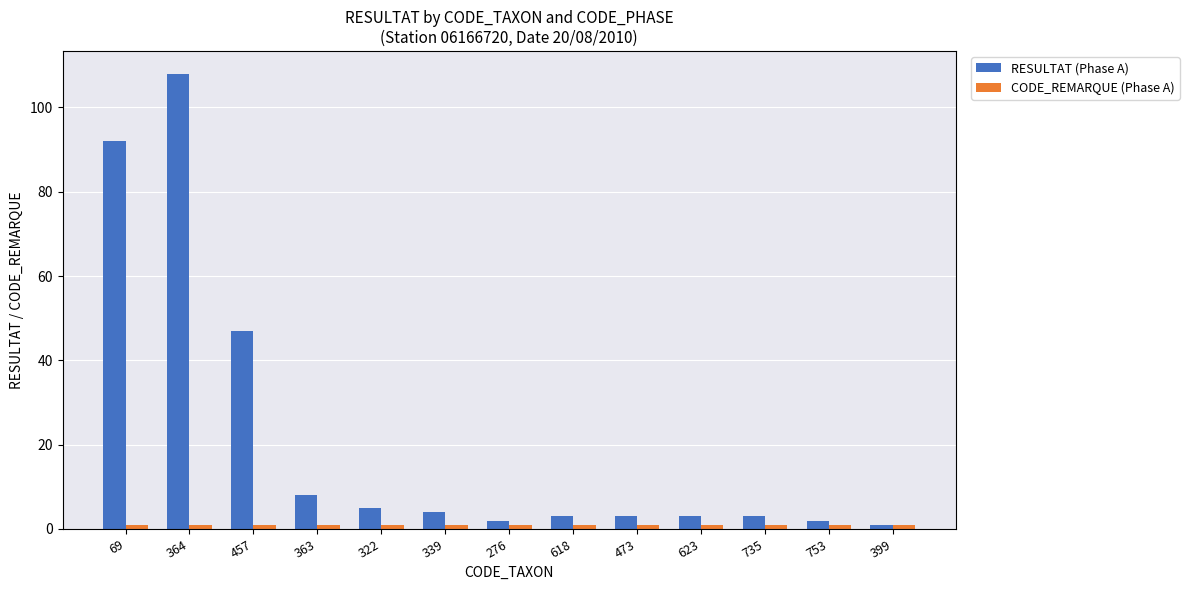

Which series has the largest total across all categories?

RESULTAT (Phase A)